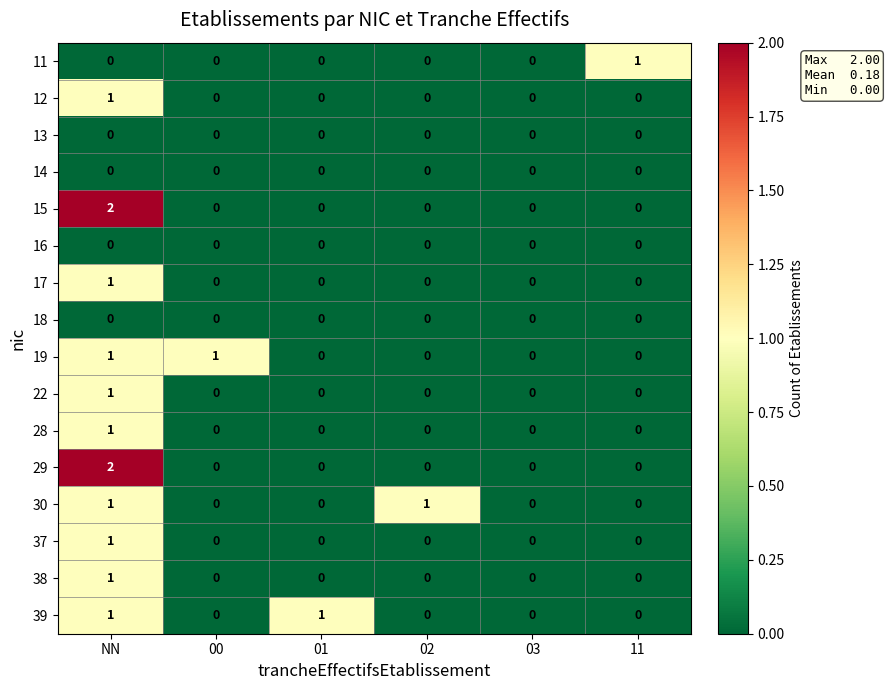

Is the value of 28 at NN greater than the value of 22 at 11?

Yes